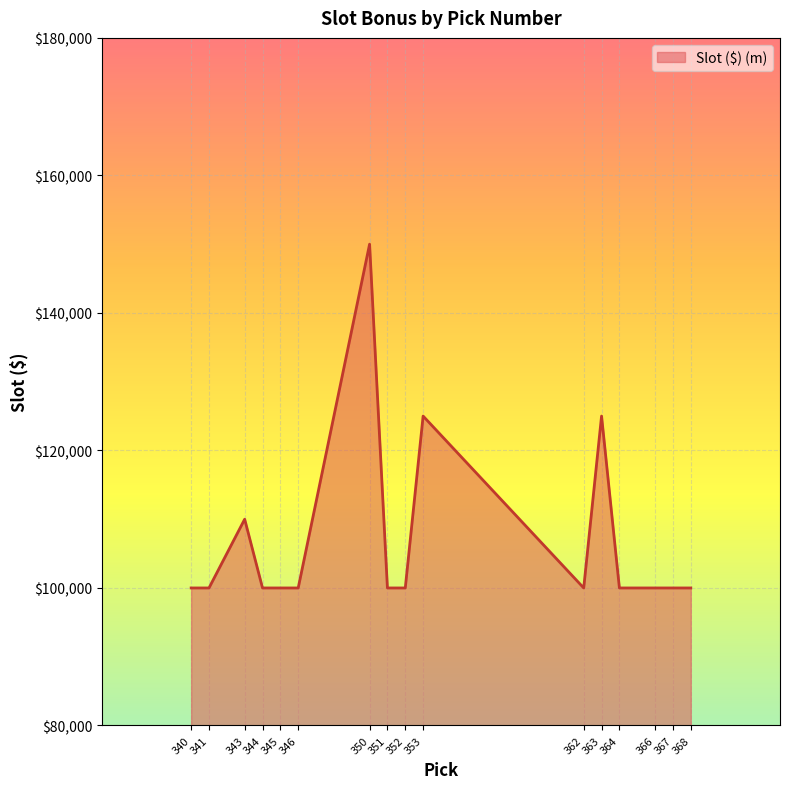

What is the difference between the maximum and minimum values?

50000